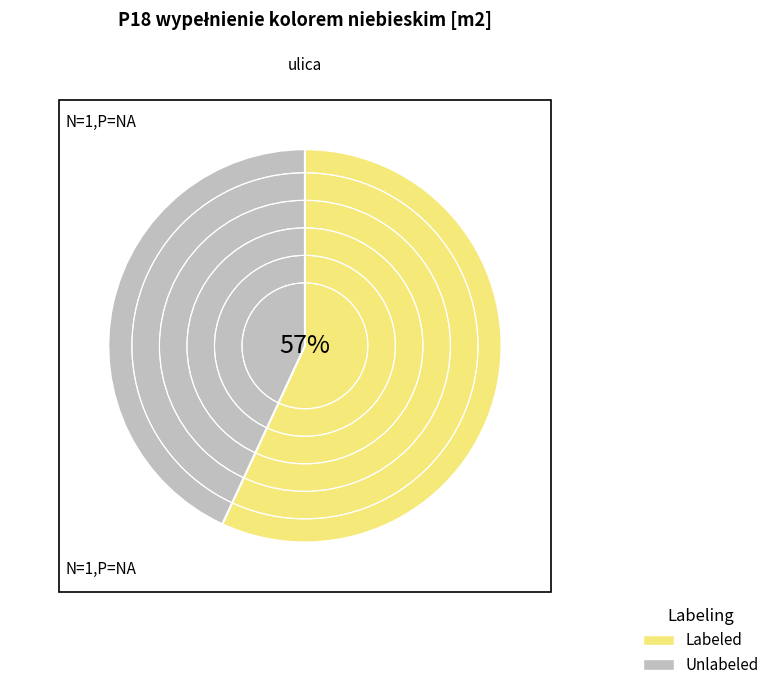

The Unlabeled slice represents 32% of the pie. True or false?

False